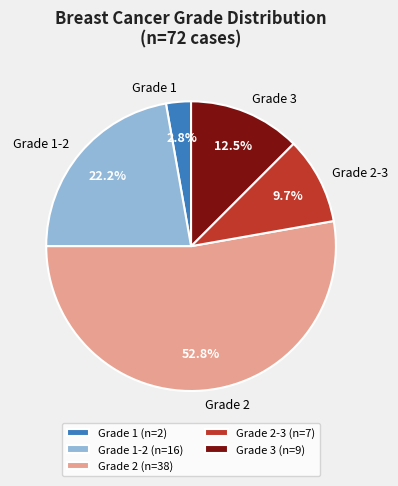

Which slice is the smallest?

Grade 1